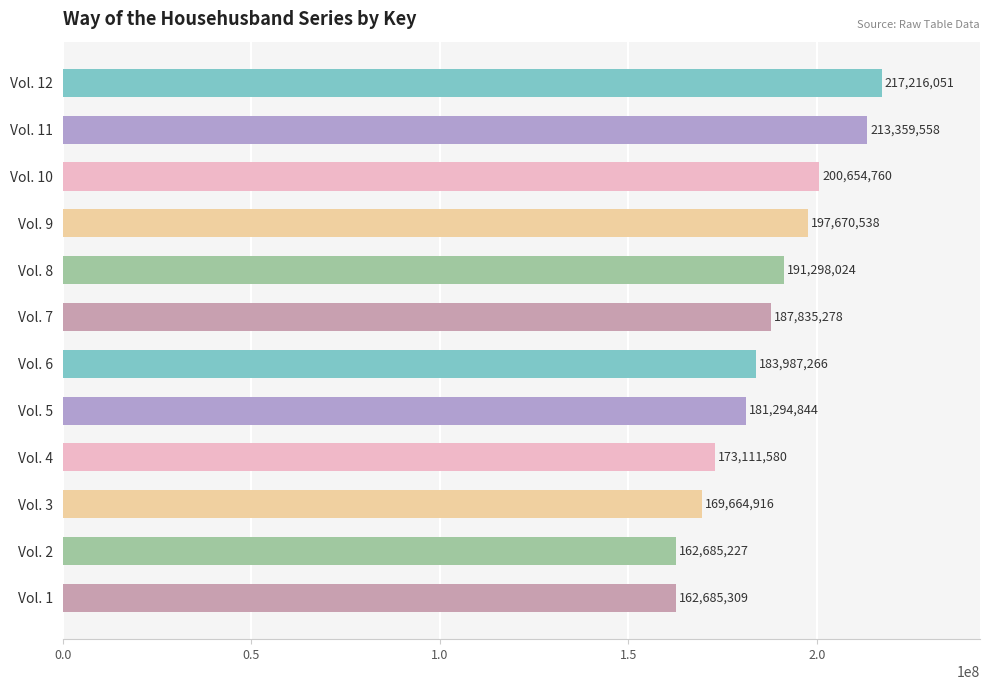

What is the difference between the maximum and minimum values?

54530824